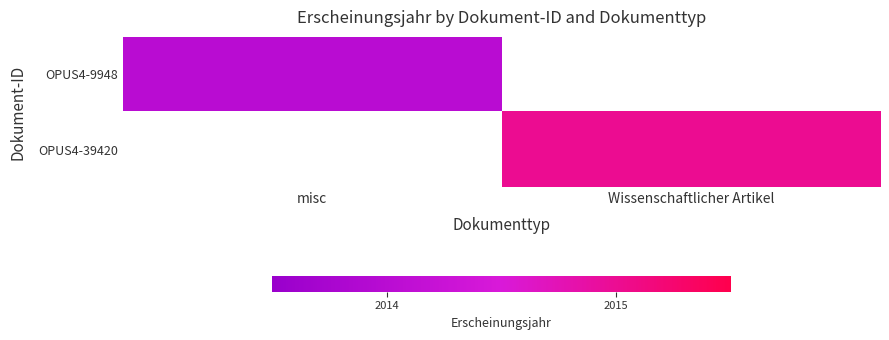

Is the value of OPUS4-39420 at Wissenschaftlicher Artikel greater than the value of OPUS4-9948 at Wissenschaftlicher Artikel?

No